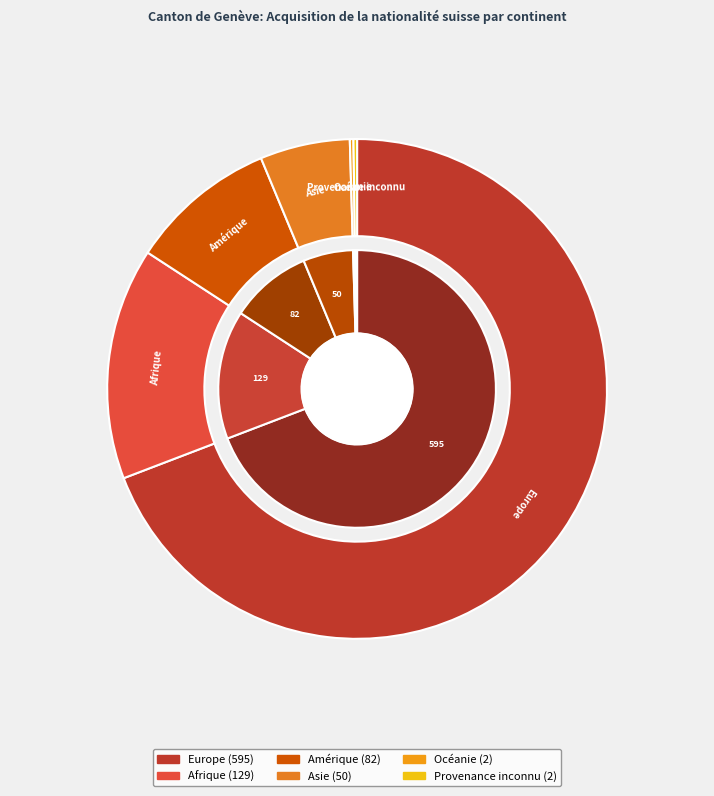

To the nearest percent, what is the combined percentage of Asie and Amérique?

15%